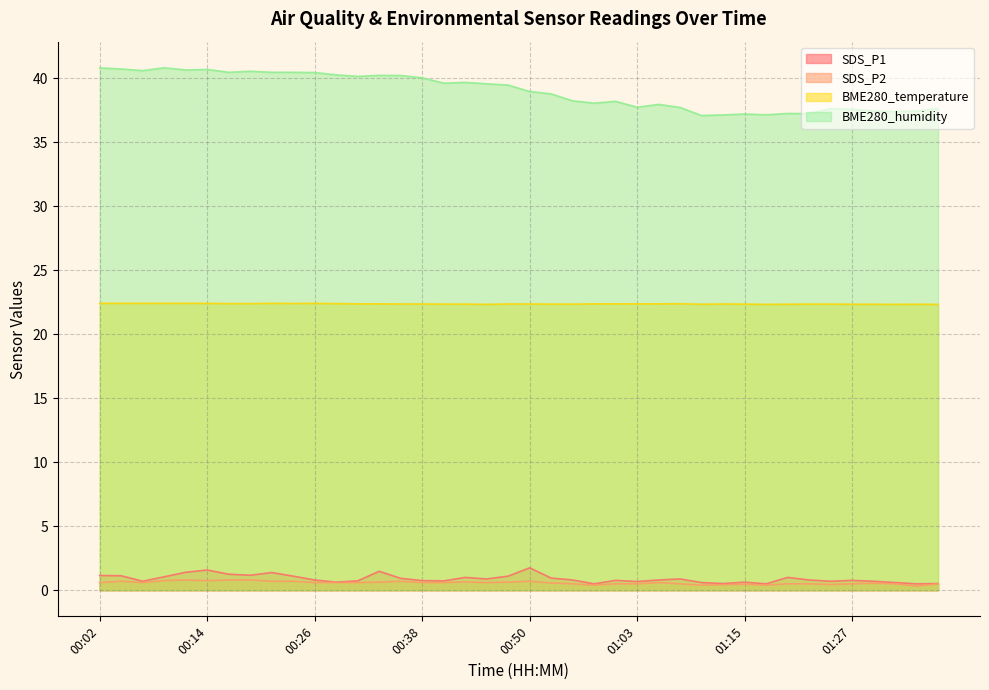

List the series in order of their peak value, highest first.

BME280_humidity, BME280_temperature, SDS_P1, SDS_P2